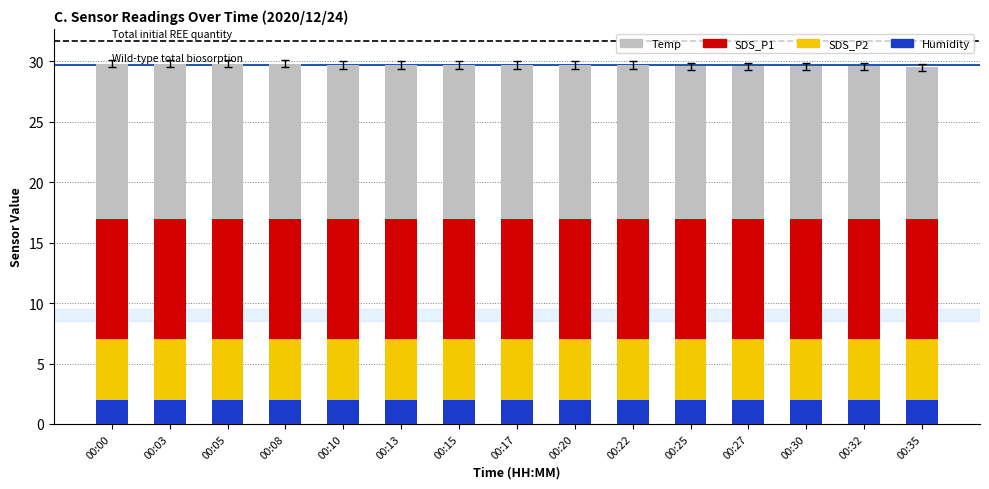

What is the highest value of the Humidity series?

2.0